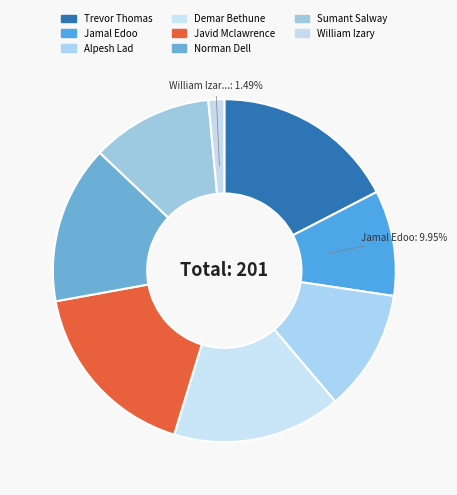

Is it true that Demar Bethune is 7% of the pie?

False